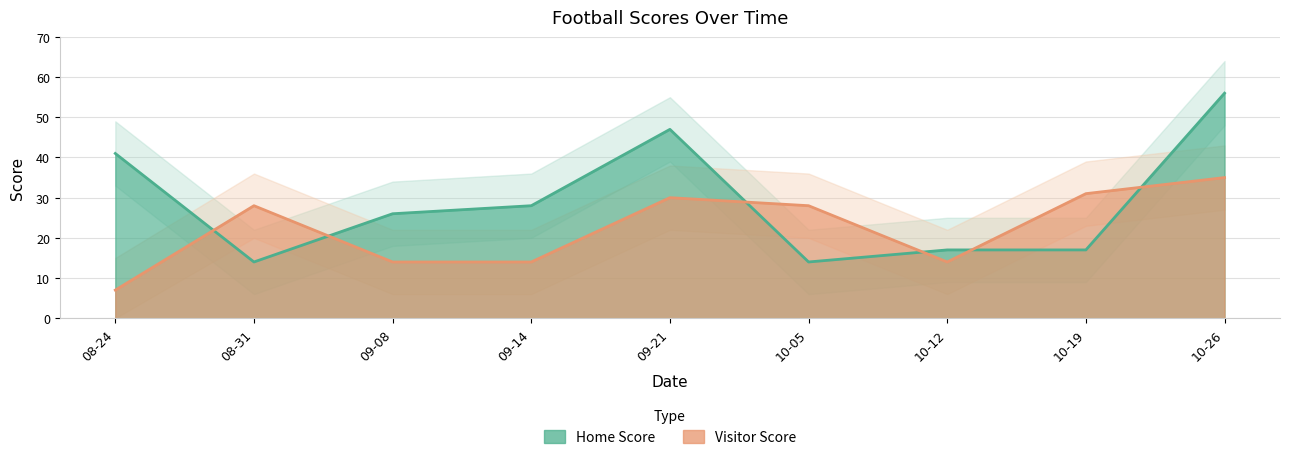

Between 09-21 and 10-12, which series saw the biggest shift?

Home Score